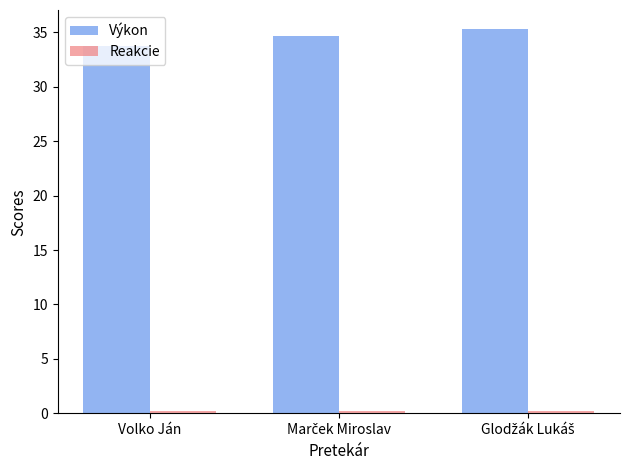

What is the highest value of the Výkon series?

35.3